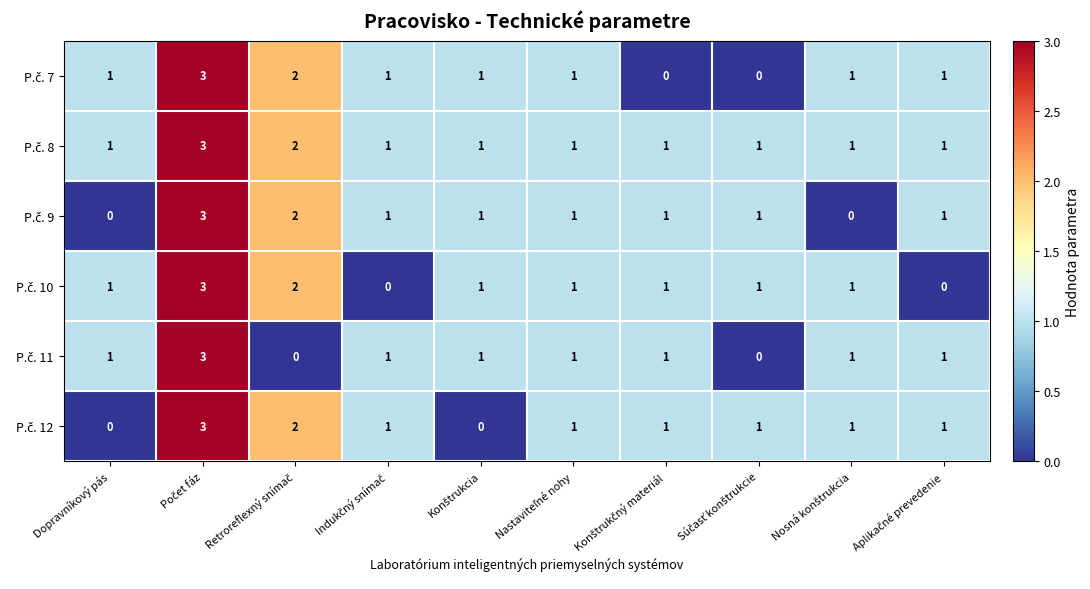

What is the maximum value shown in the chart?

3